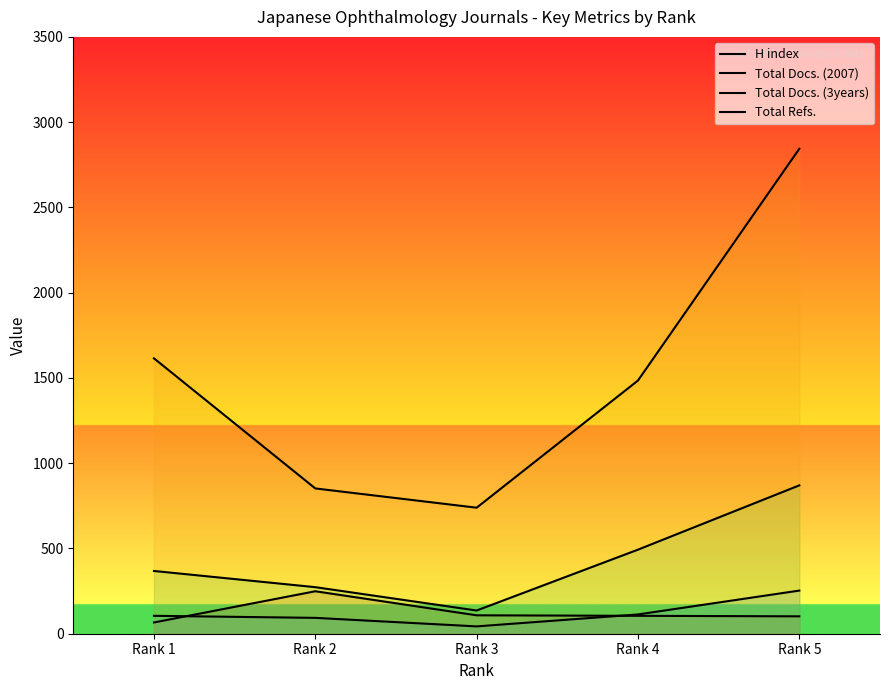

Between Rank 2 and Rank 5, which series saw the biggest shift?

Total Refs.